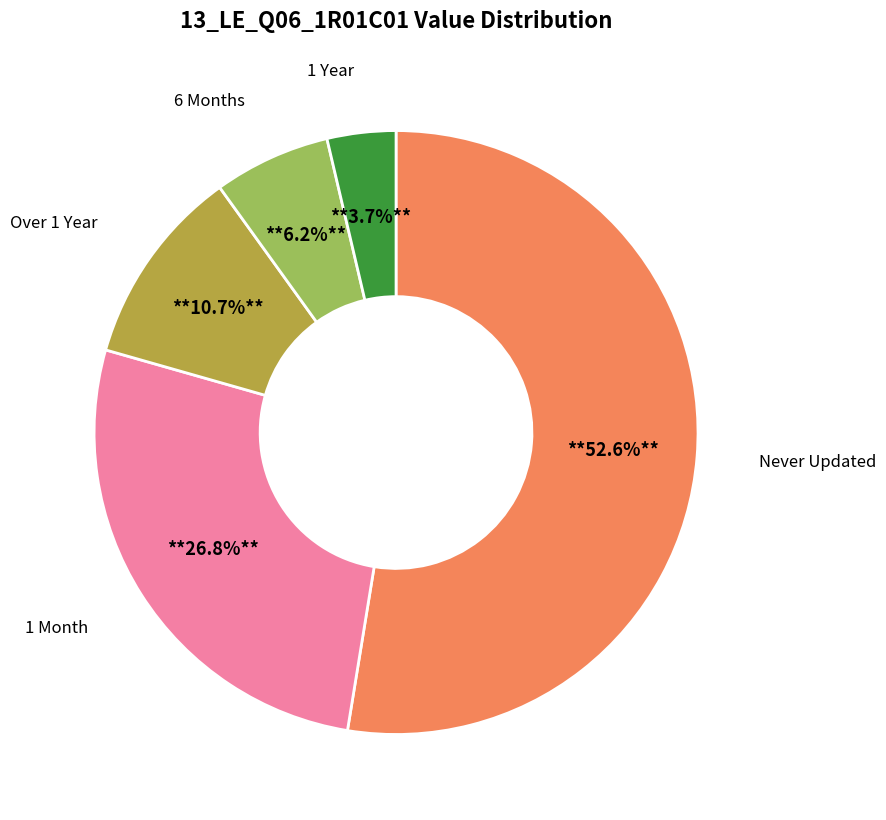

Rank the categories by value from lowest to highest.

1 Year, 6 Months, Over 1 Year, 1 Month, Never Updated